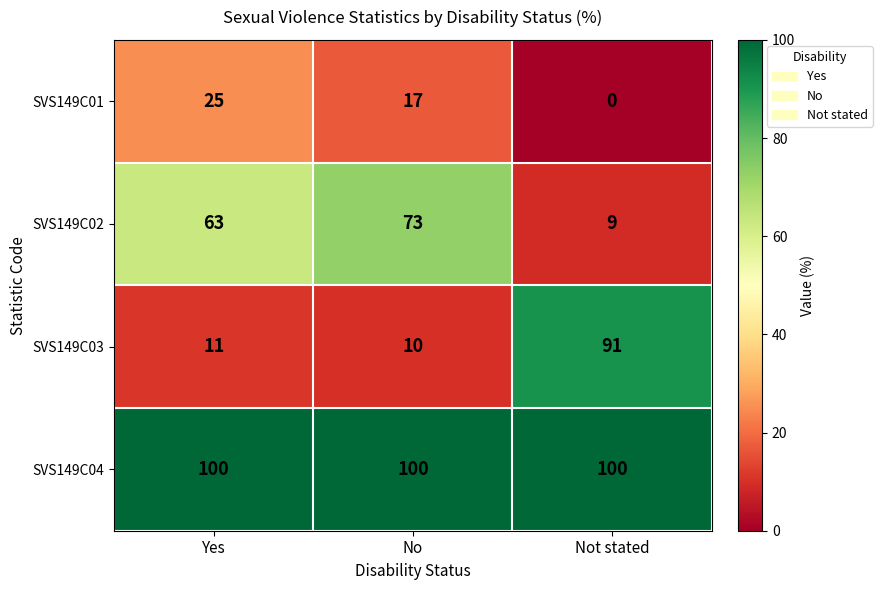

Which category has the highest value in the SVS149C03 series?

Not stated